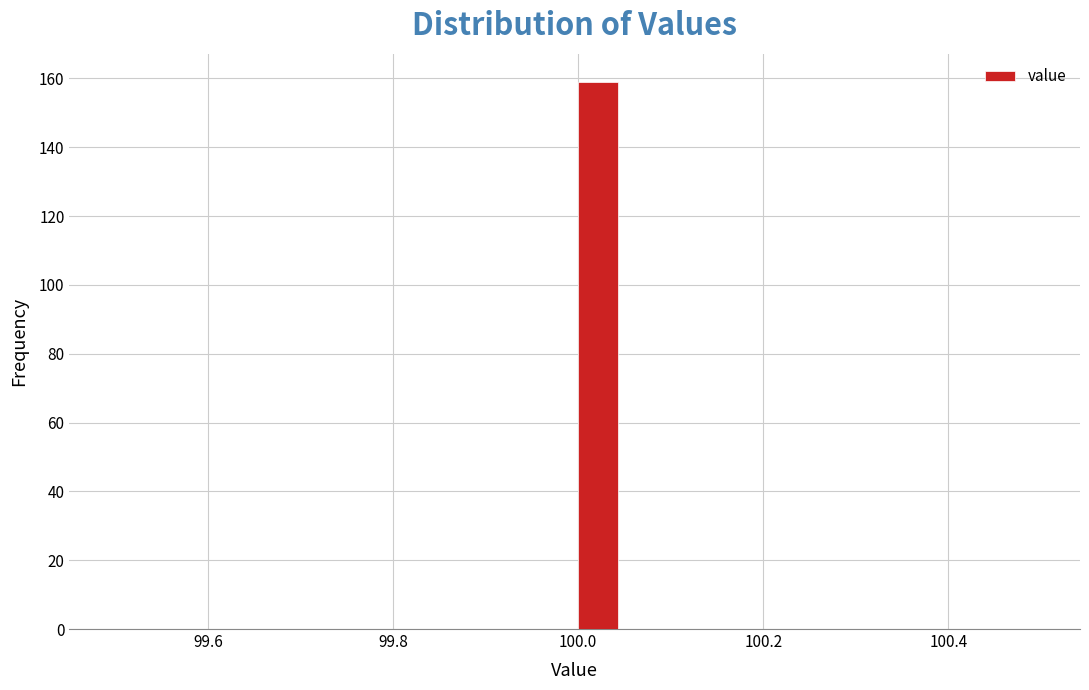

Read against the x-axis, roughly where is the centre of the tallest bar?

100.02